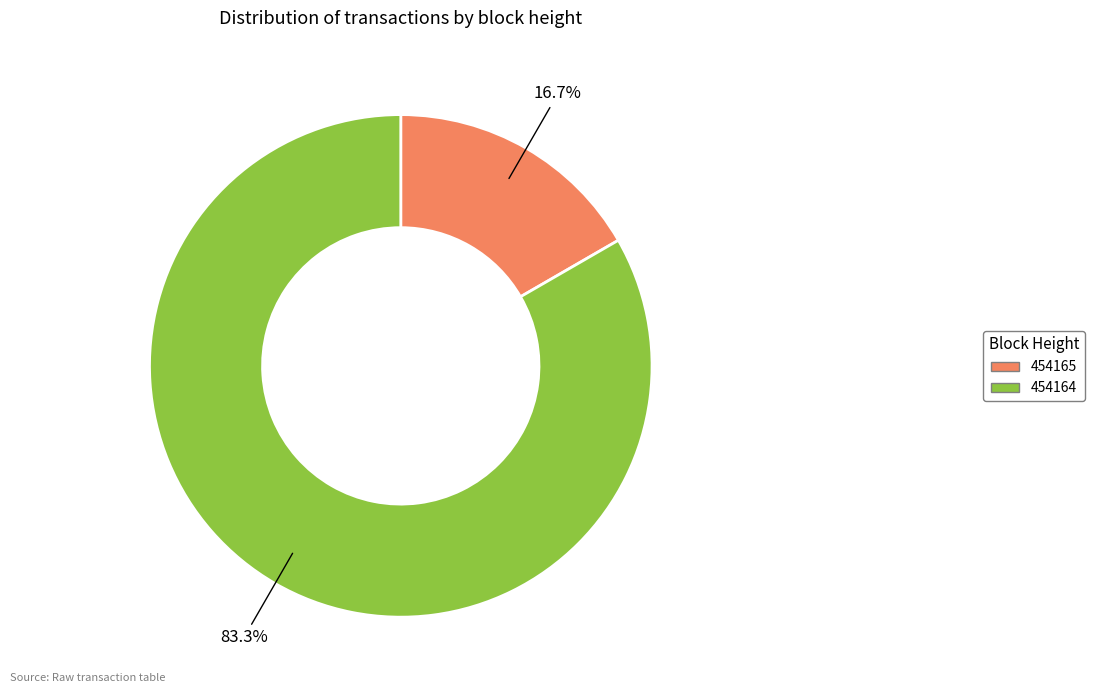

Which category has the biggest portion of the pie?

454164